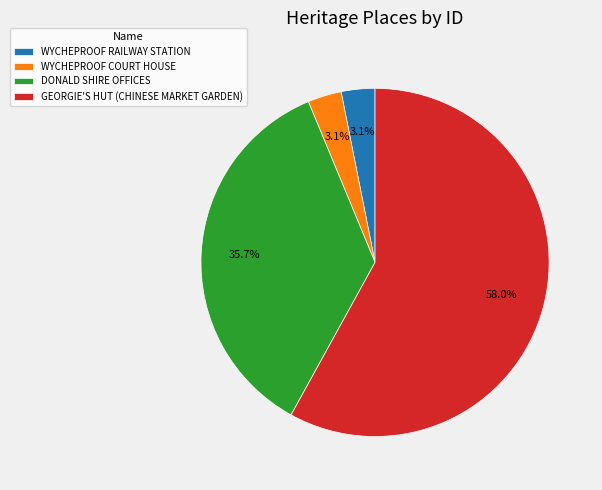

Approximately how many times larger is the value at GEORGIE'S HUT (CHINESE MARKET GARDEN) compared to DONALD SHIRE OFFICES?

1.6